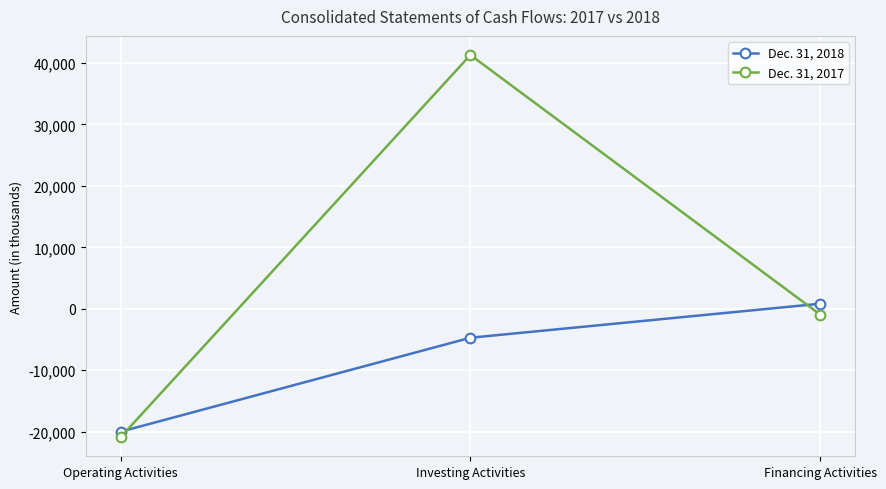

How many values in the Dec. 31, 2018 series exceed -4707?

1